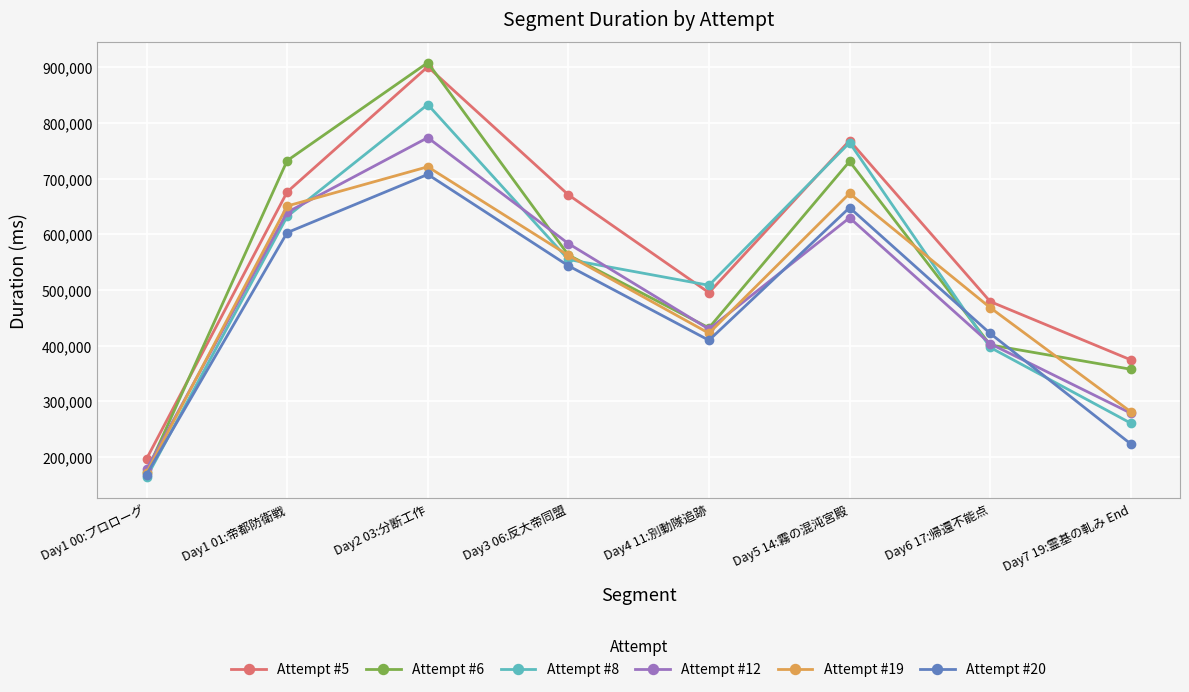

How many lines are shown in the chart?

6